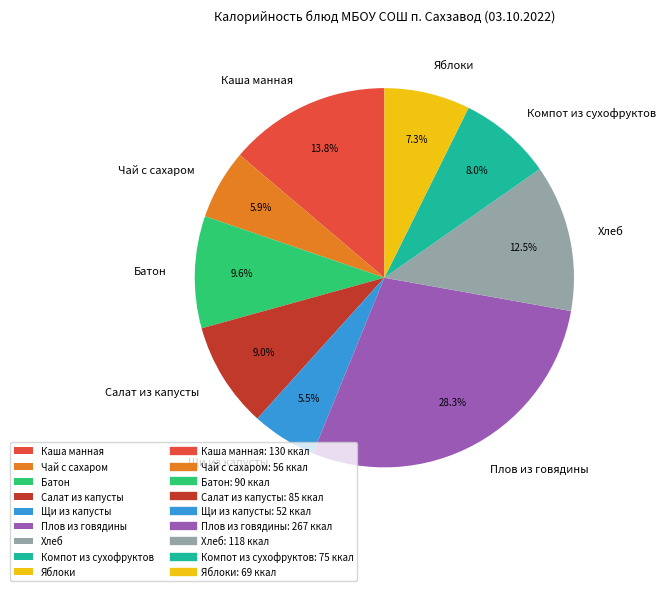

What is the largest slice in the pie chart?

Плов из говядины